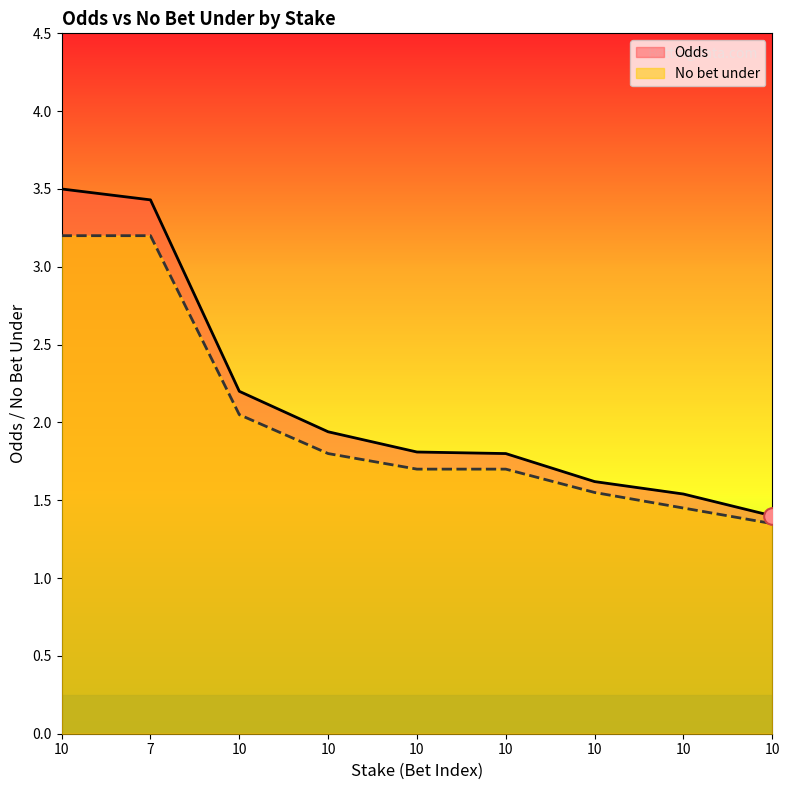

Which series has the largest range (max minus min)?

Odds